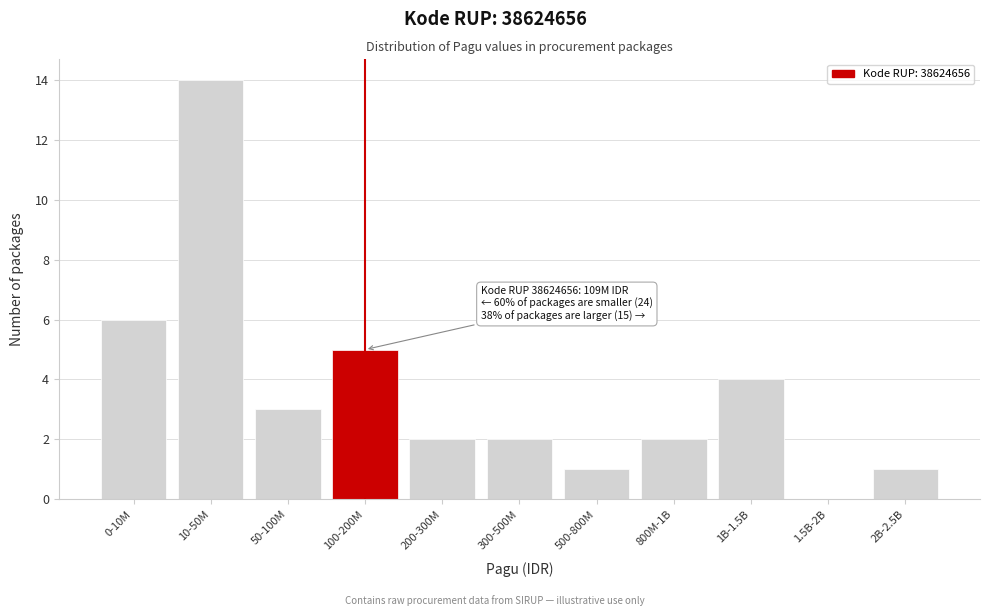

Reading left to right, what are all the values shown in this chart?

0-10M=6	10-50M=14	50-100M=3	100-200M=5	200-300M=2	300-500M=2	500-800M=1	800M-1B=2	1B-1.5B=4	1.5B-2B=0	2B-2.5B=1